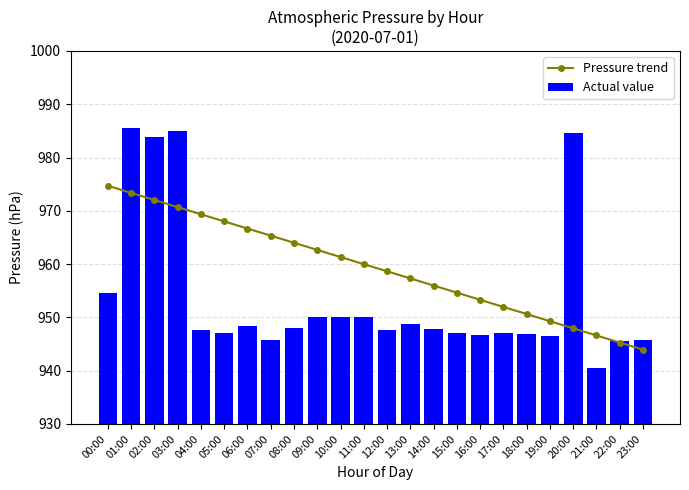

Which series has the widest spread of values?

Actual value